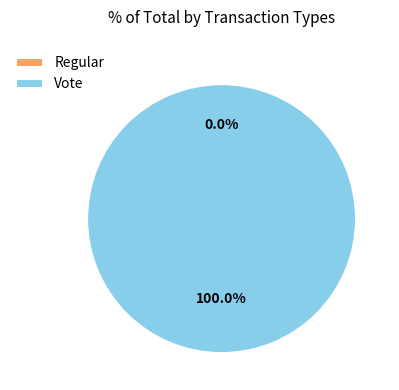

True or false: Regular accounts for 0% of the total.

True